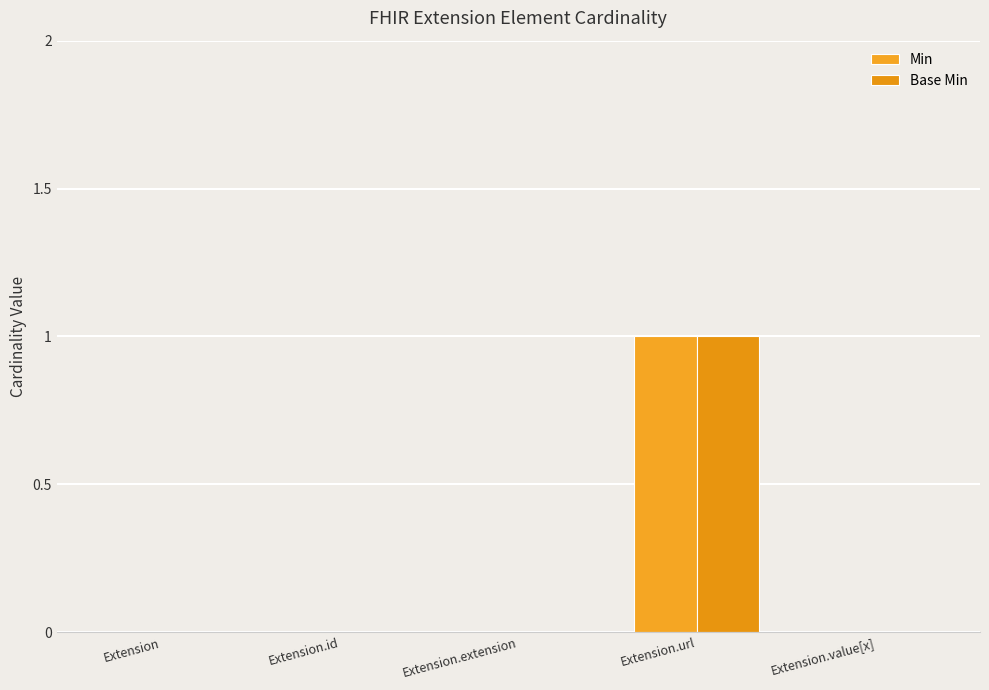

Rank the categories by Base Min value from lowest to highest.

Extension, Extension.id, Extension.extension, Extension.value[x], Extension.url